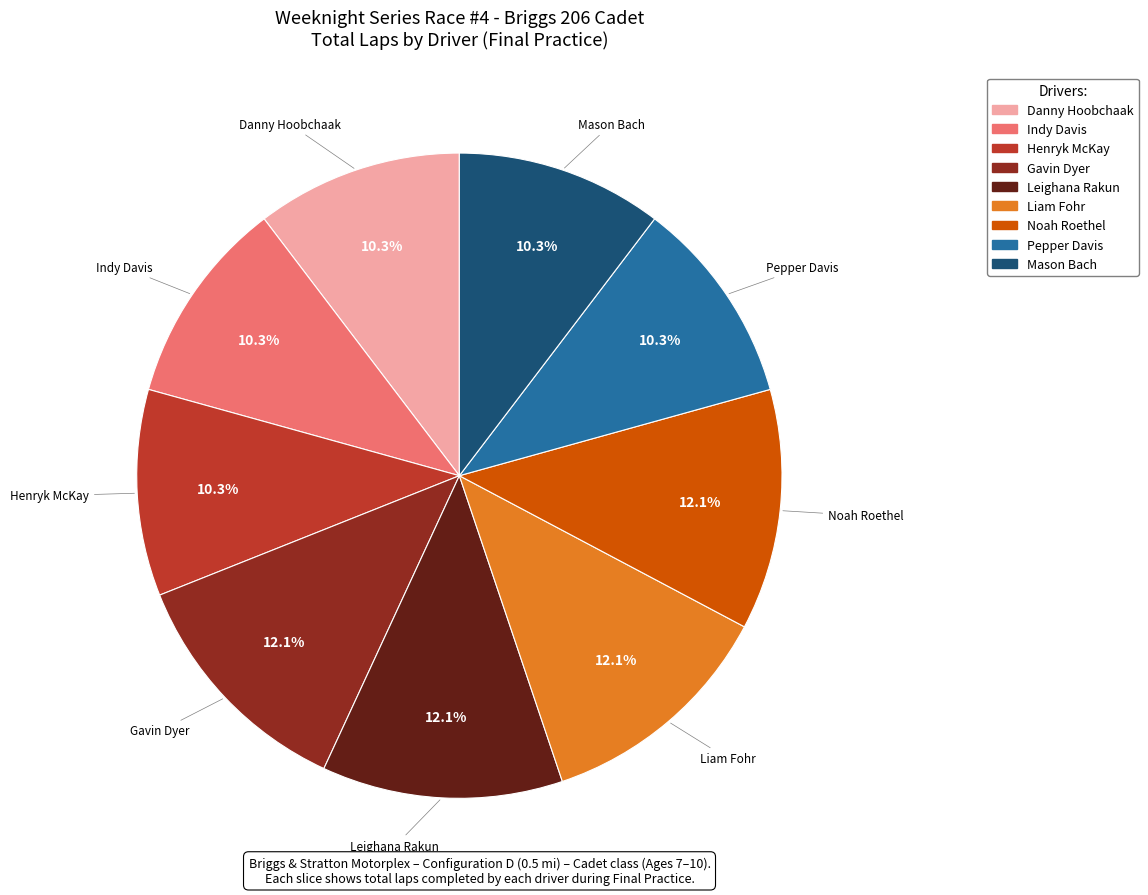

What is the ratio of the value at Danny Hoobchaak to the value at Gavin Dyer?

0.9